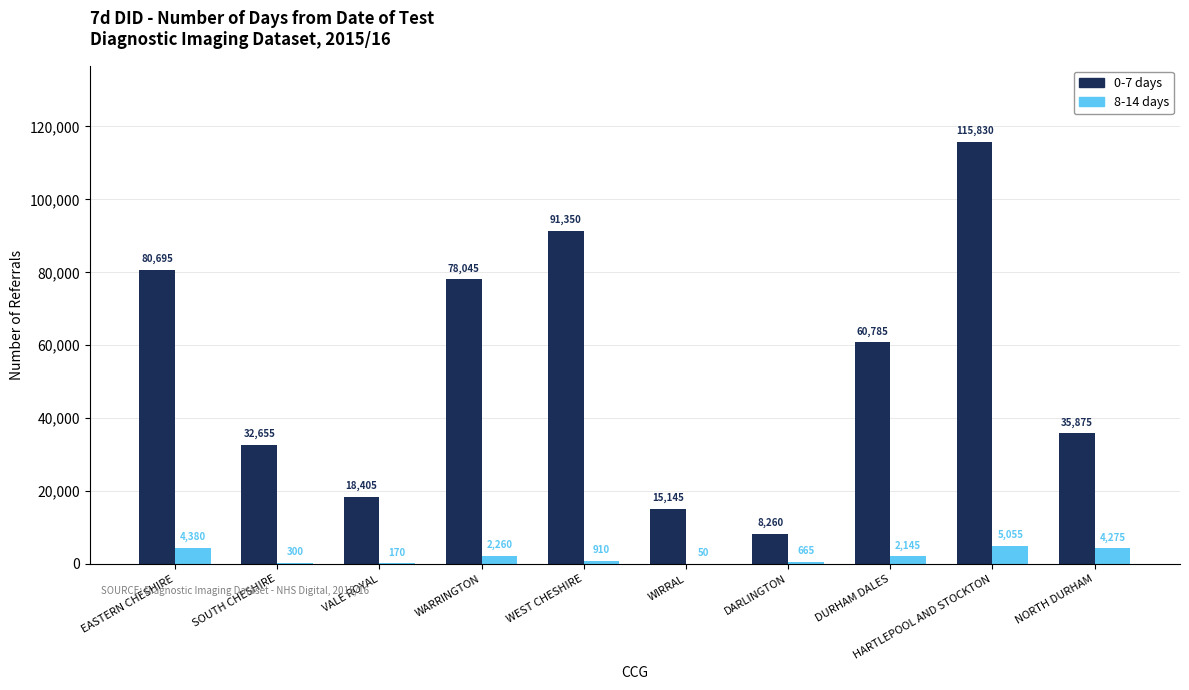

True or false: 0-7 days has a value of 115830 at HARTLEPOOL AND STOCKTON.

True